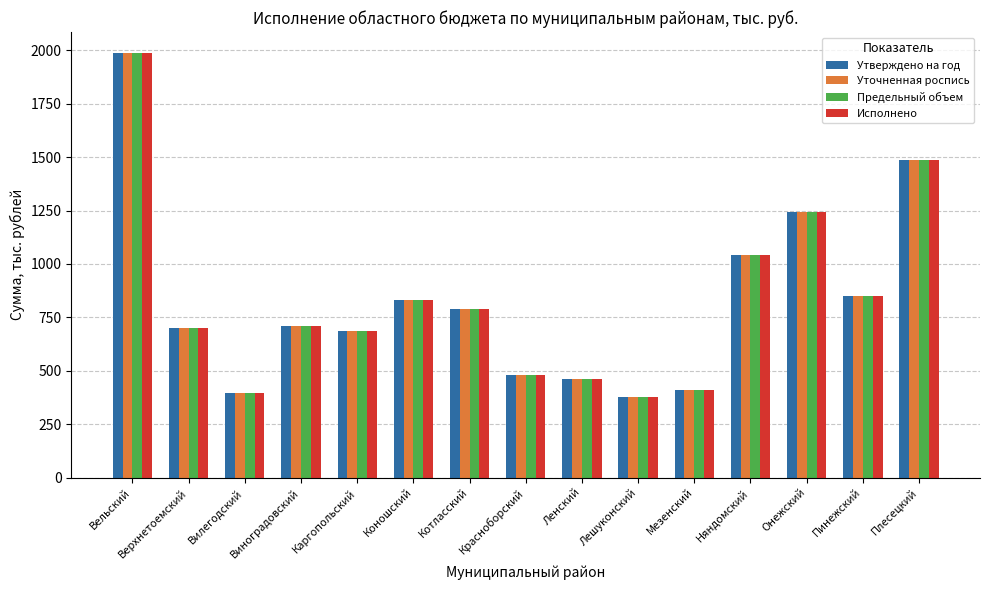

How many distinct data groups are displayed?

4